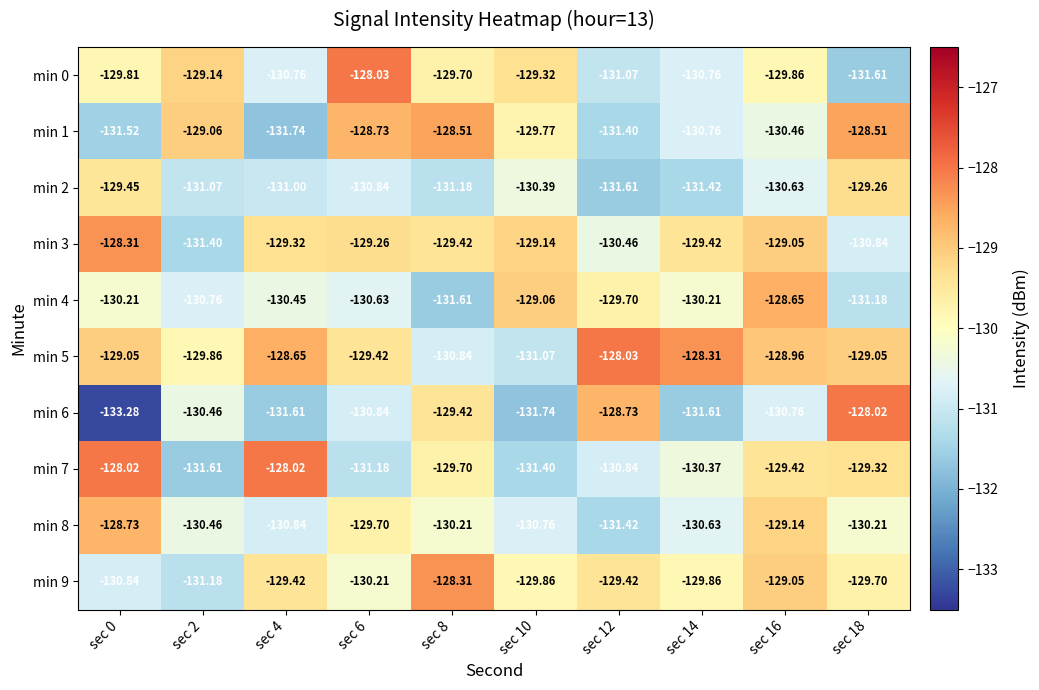

Is the value of min 9 at sec 2 greater than the value of min 1 at sec 6?

No